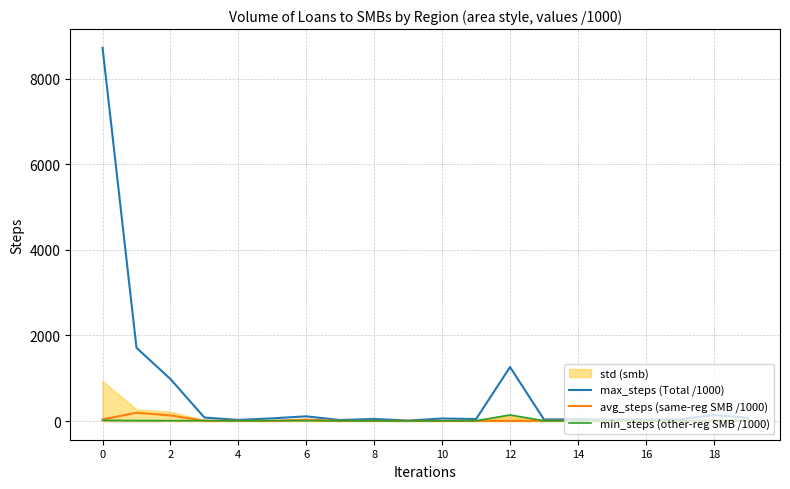

The value of max_steps (Total /1000) at 2 is 613.9. True or false?

False